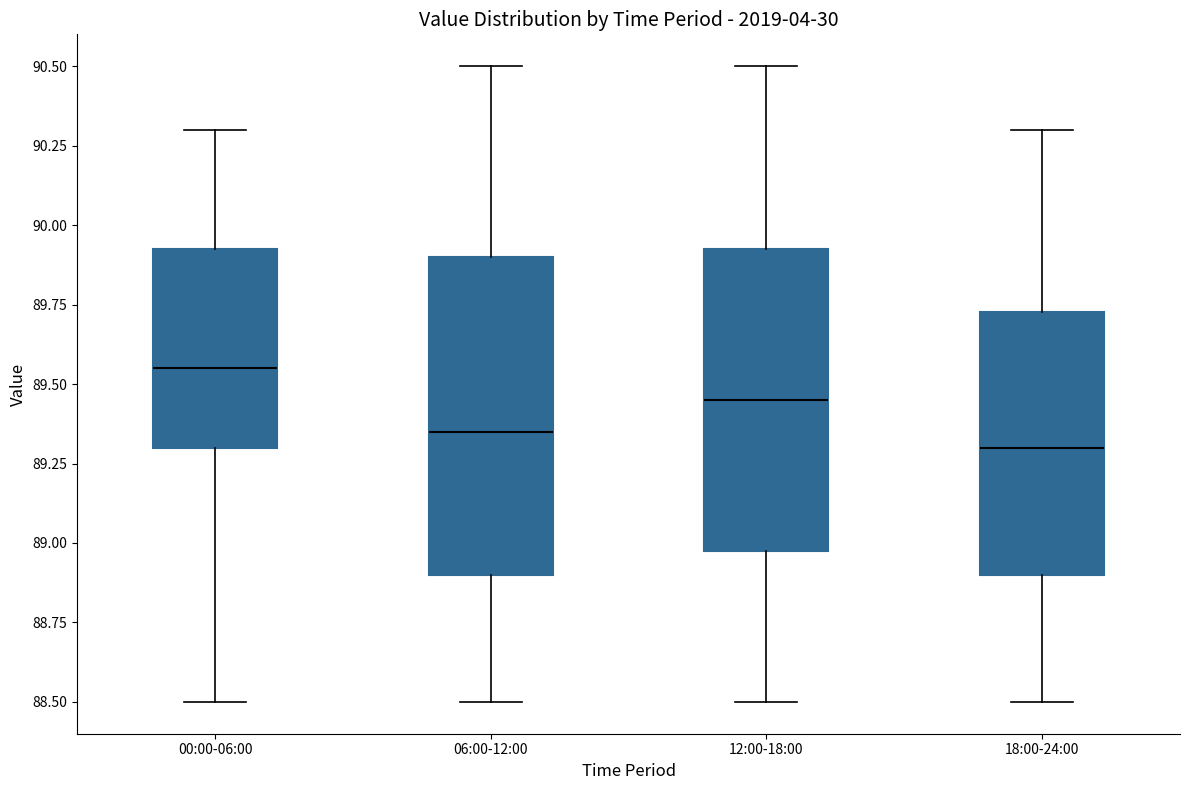

Reading left to right, transcribe this box plot: for each box, give where its median line is, the range the box spans, and where its two whiskers end, as read against the y-axis. The values are not printed on the chart, so give them approximately, as read against the axis.

00:00-06:00: median 89.55, box 89.30 to 89.95, whiskers 88.50 to 90.30
06:00-12:00: median 89.35, box 88.90 to 89.90, whiskers 88.50 to 90.50
12:00-18:00: median 89.45, box 89.00 to 89.95, whiskers 88.50 to 90.50
18:00-24:00: median 89.30, box 88.90 to 89.75, whiskers 88.50 to 90.30